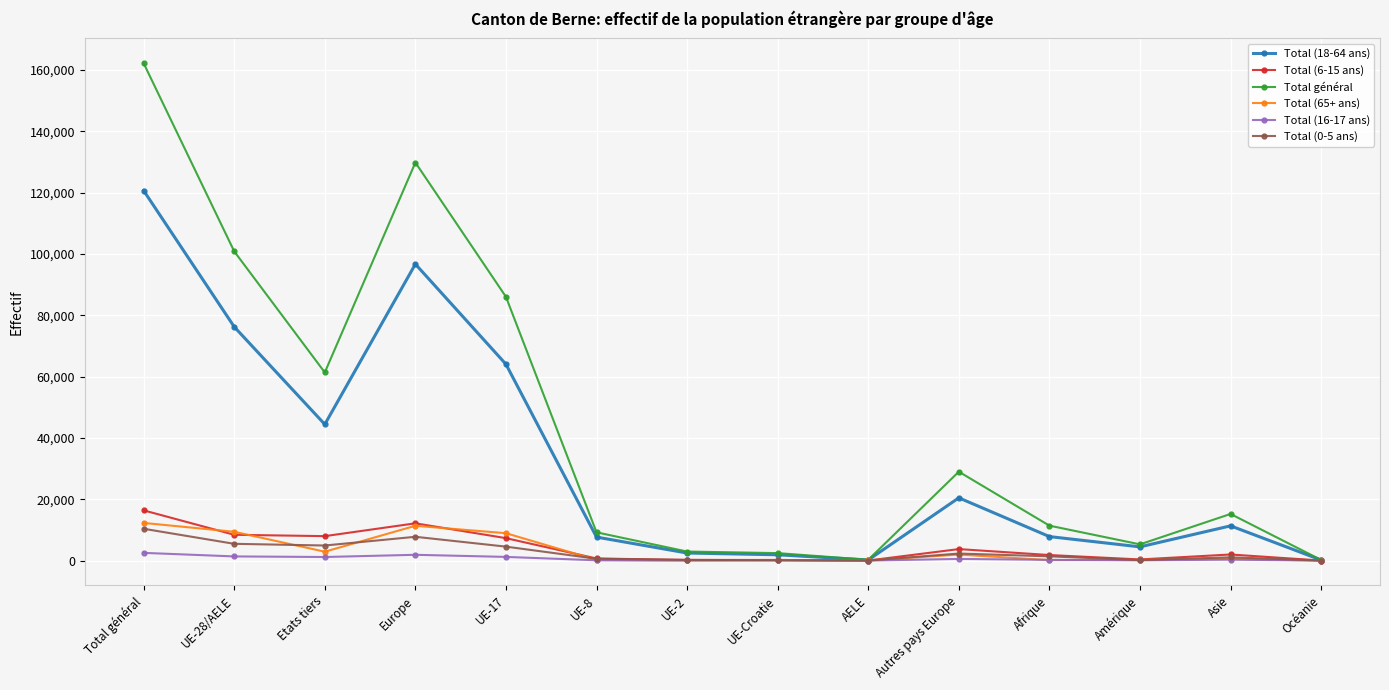

What is the sum of all Total général values?

615913